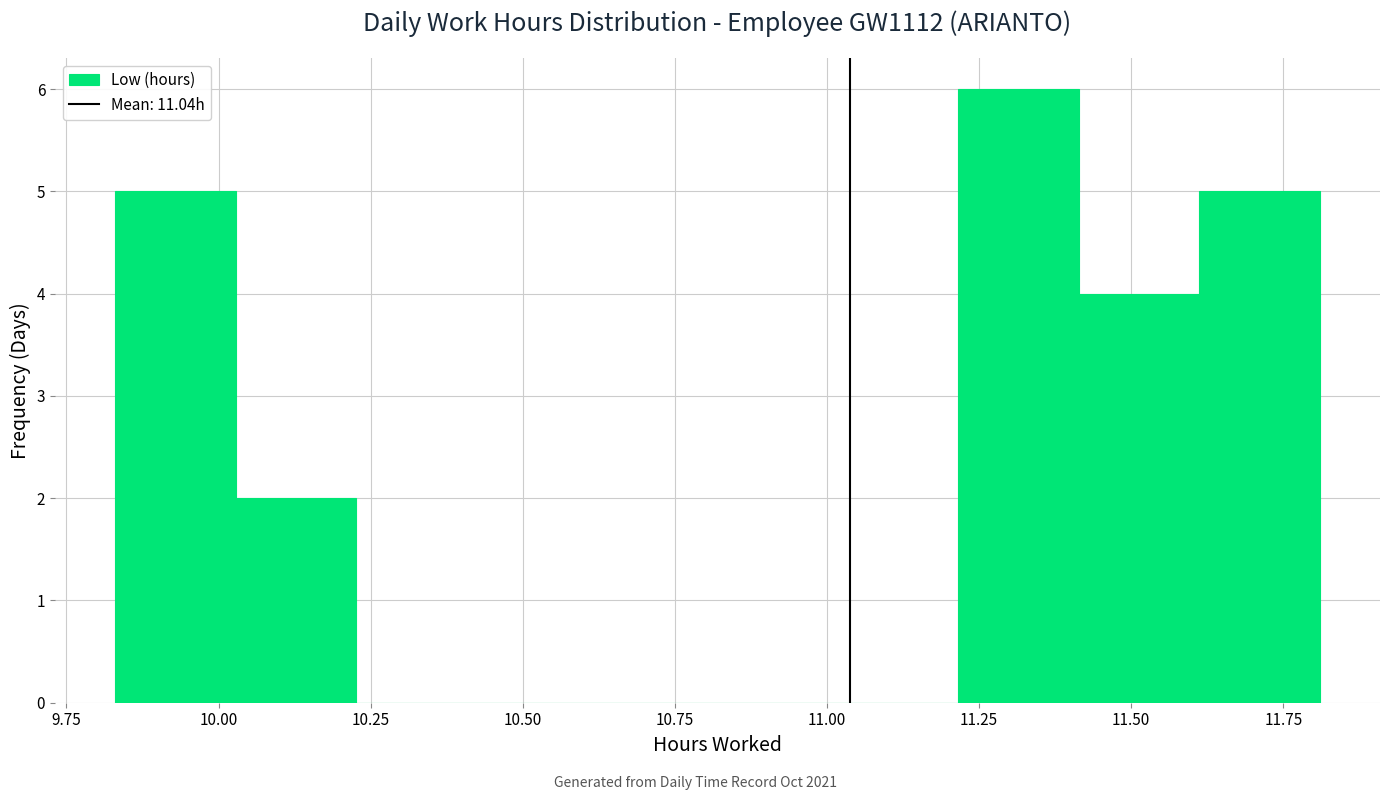

Around what value on the x-axis is the tallest bar? Give the approximate position of its centre, as read against the axis.

11.30